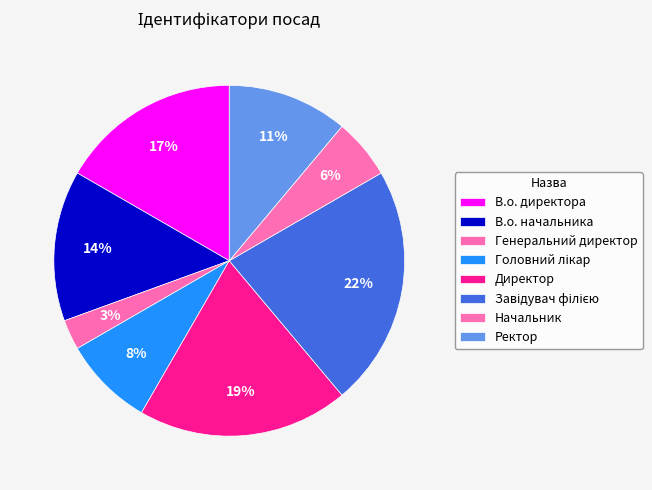

What portion of the pie excludes Начальник?

94.4%